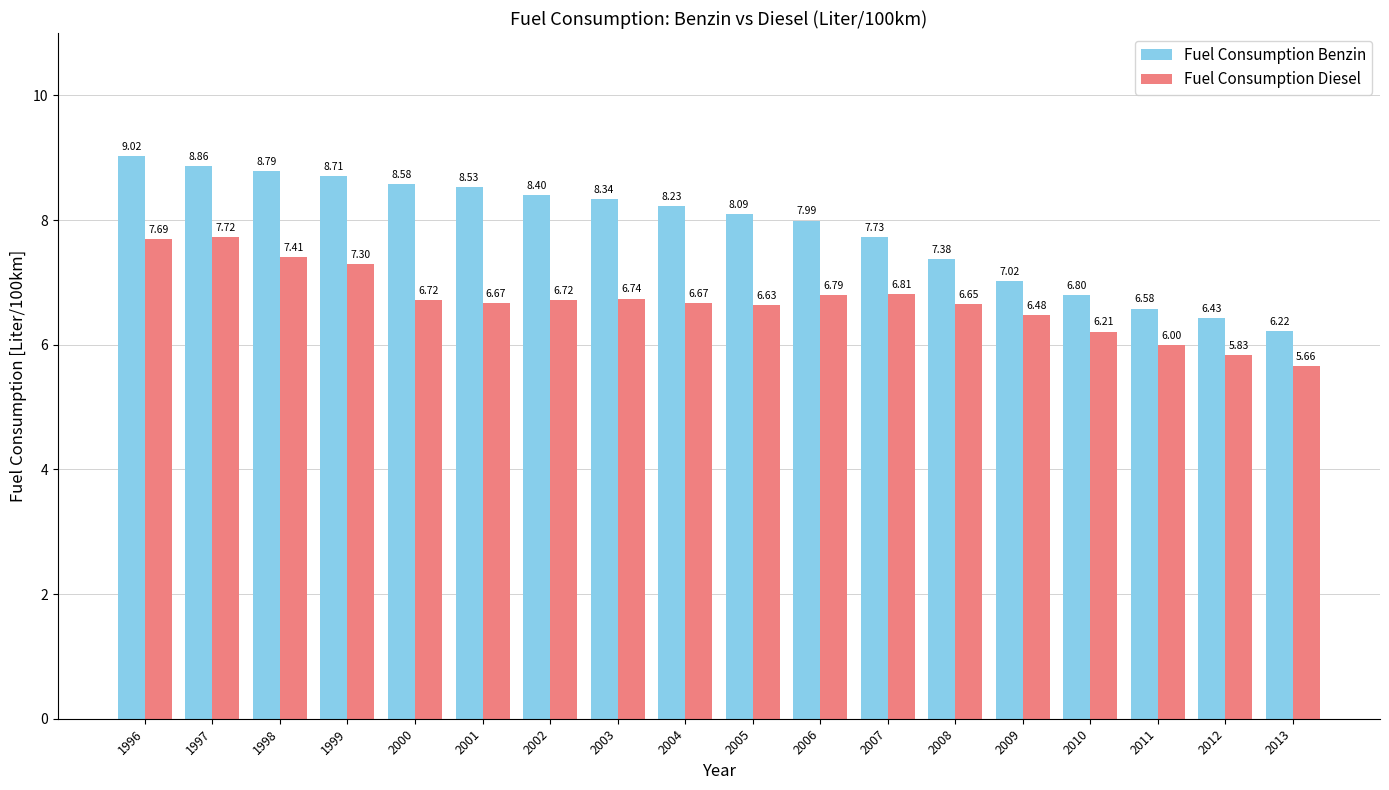

What is the difference between the maximum and second lowest values in the Fuel Consumption Benzin series?

2.6